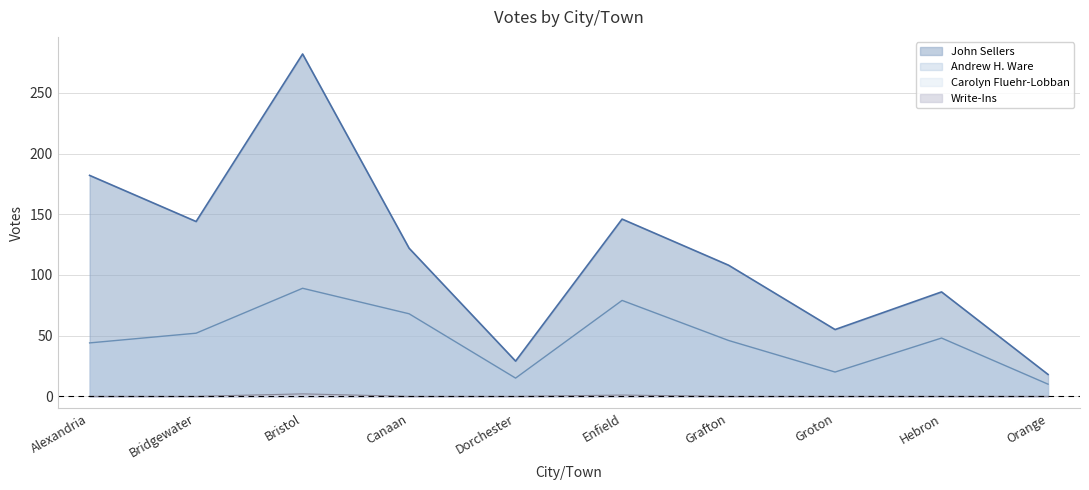

What is the label of the 6th point from the right?

Dorchester